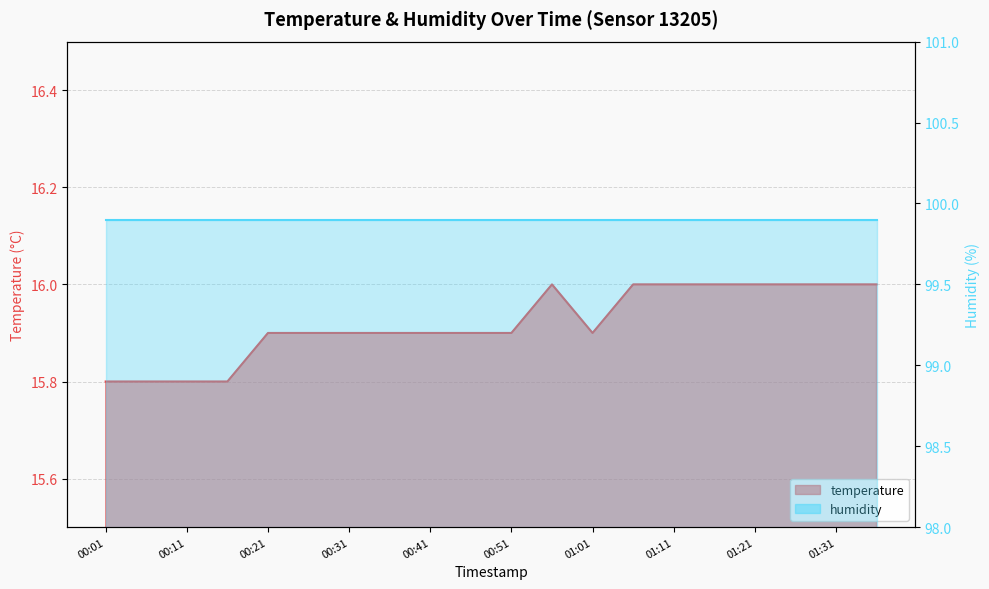

How many points are lower than both their immediate neighbors (excluding endpoints)?

1